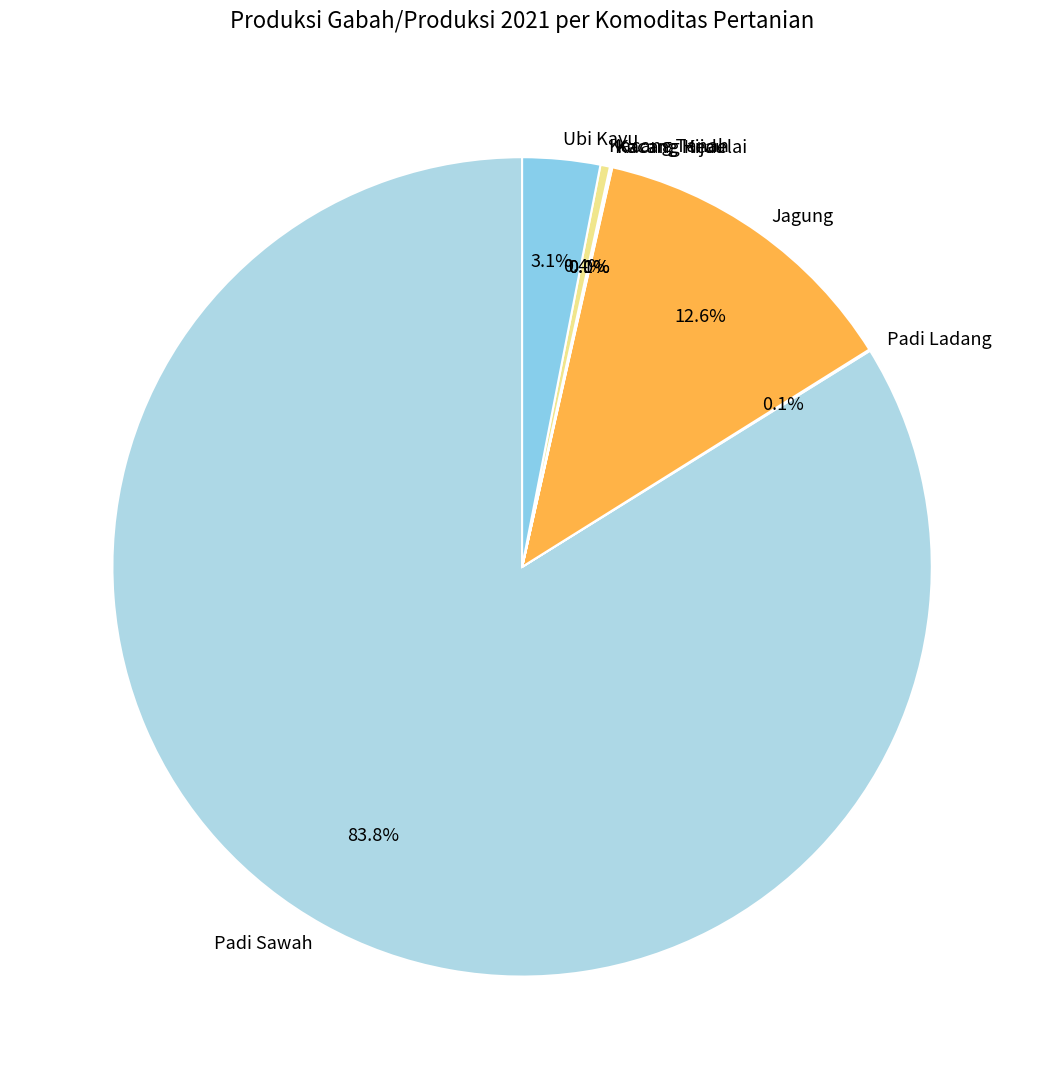

What is the largest slice in the pie chart?

Padi Sawah